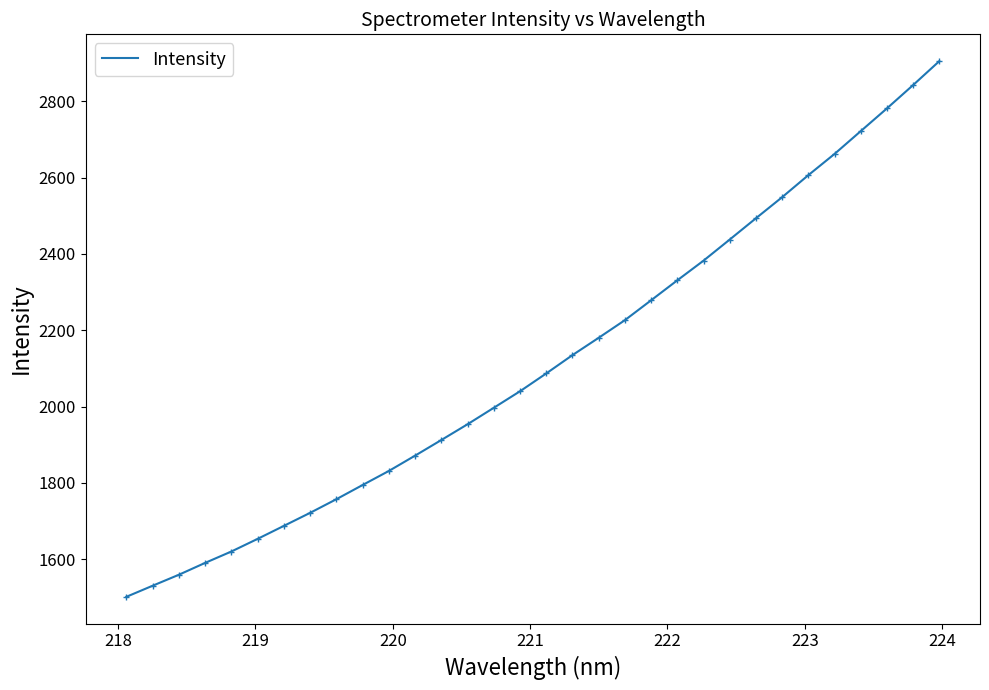

Reading left to right, transcribe all the data shown in this chart.

1500.9	1530.0	1558.8	1589.9	1619.8	1652.9	1686.9	1721.1	1756.8	1794.1	1830.9	1871.1	1912.0	1953.4	1996.6	2039.9	2086.6	2134.7	2180.1	2226.4	2278.5	2330.9	2382.5	2437.8	2493.6	2548.9	2606.7	2662.3	2722.1	2781.7	2842.9	2905.6